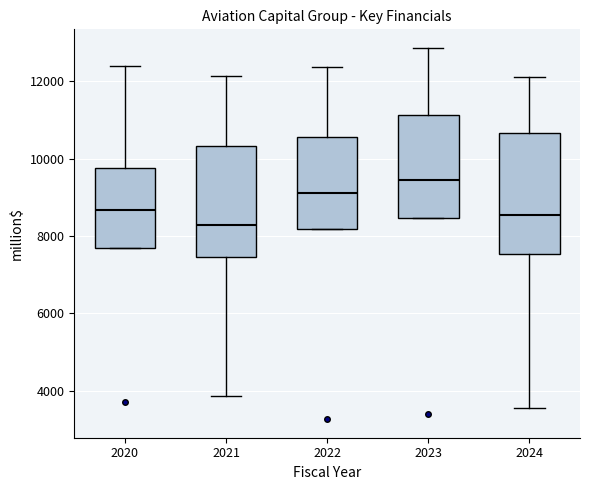

Reading left to right, read every box against the y-axis: the position of its median line, the range the box covers, and the ends of its whiskers. The values are not printed on the chart, so give them approximately, as read against the axis.

2020: median 8600, box 7600 to 9800, whiskers 7600 to 12400
2021: median 8200, box 7400 to 10400, whiskers 3800 to 12200
2022: median 9000, box 8200 to 10600, whiskers 8200 to 12400
2023: median 9400, box 8400 to 11200, whiskers 8400 to 12800
2024: median 8600, box 7600 to 10600, whiskers 3600 to 12200